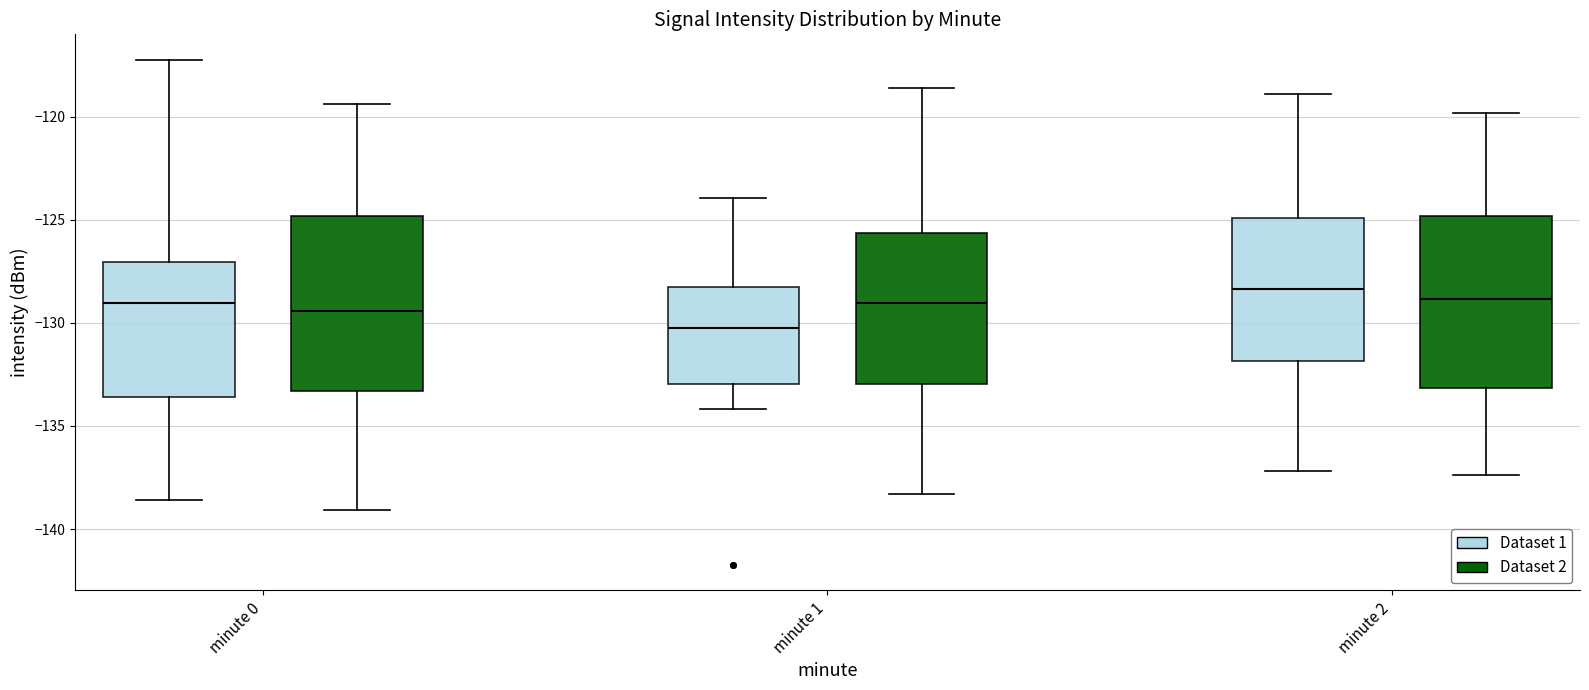

Reading left to right, transcribe this box plot: for each box, give where its median line is, the range the box spans, and where its two whiskers end, as read against the y-axis. The values are not printed on the chart, so give them approximately, as read against the axis.

minute 0 (Dataset 1): median -129.0, box -133.5 to -127.0, whiskers -138.5 to -117.0
minute 0 (Dataset 2): median -129.5, box -133.5 to -125.0, whiskers -139.0 to -119.5
minute 1 (Dataset 1): median -130.5, box -133.0 to -128.5, whiskers -134.0 to -124.0
minute 1 (Dataset 2): median -129.0, box -133.0 to -125.5, whiskers -138.5 to -118.5
minute 2 (Dataset 1): median -128.5, box -132.0 to -125.0, whiskers -137.0 to -119.0
minute 2 (Dataset 2): median -129.0, box -133.0 to -125.0, whiskers -137.5 to -120.0